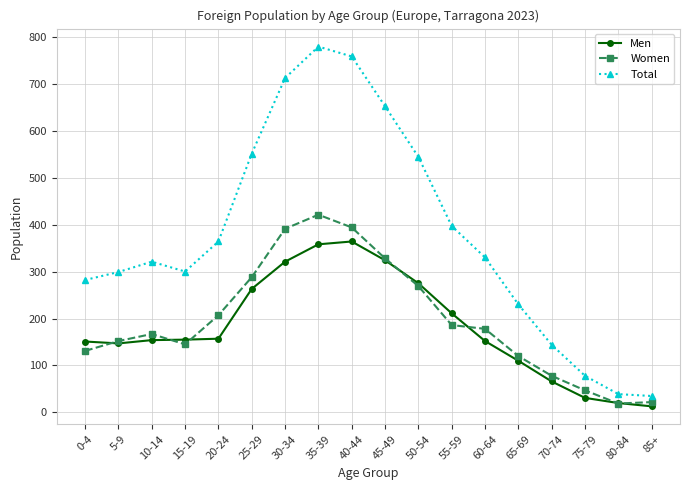

What is the difference between the second highest and minimum values in the Men series?

345